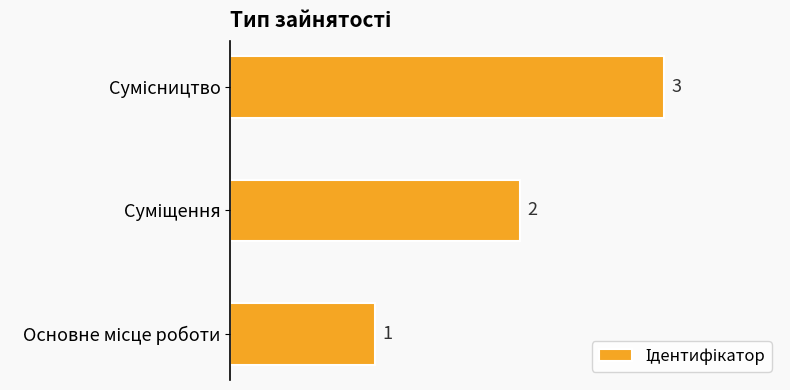

What is the average value?

2